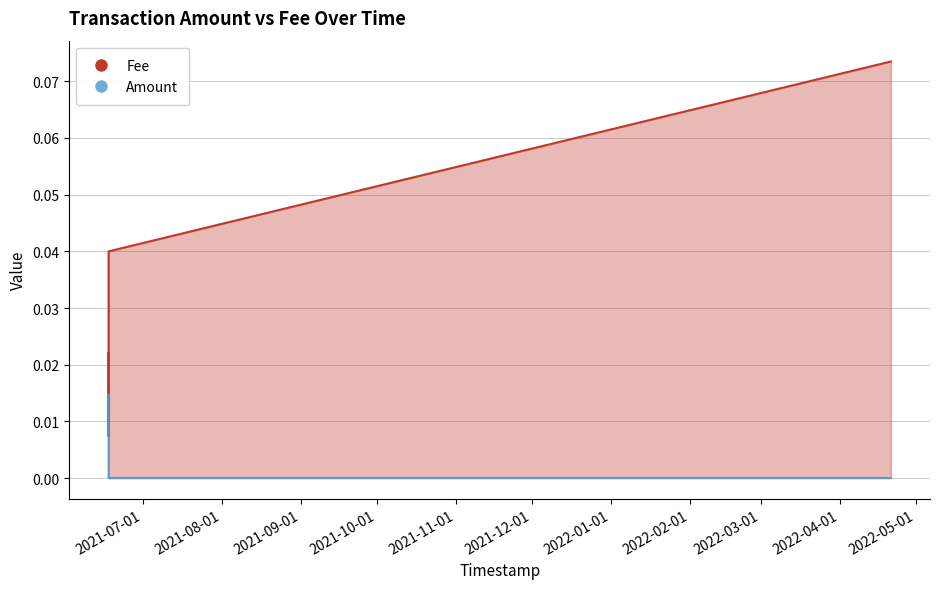

In Fee, how many points are lower than both neighbors (excluding endpoints)?

1